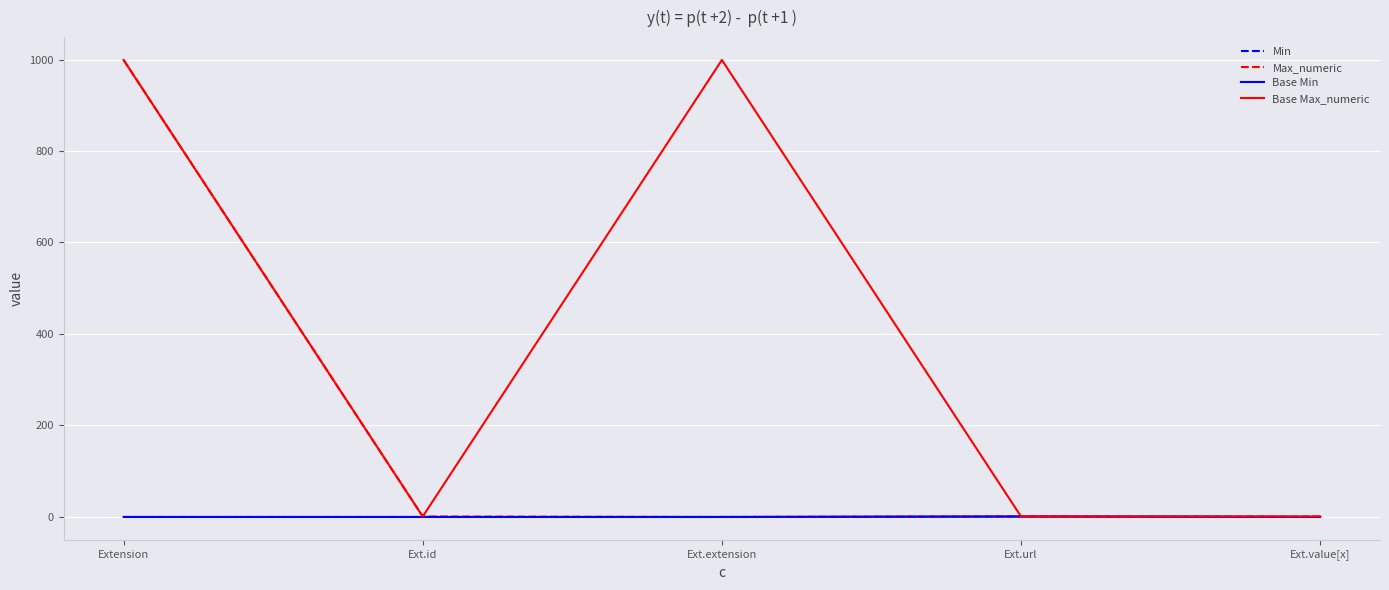

Rank the series at Extension from lowest to highest value.

Min, Base Min, Max_numeric, Base Max_numeric